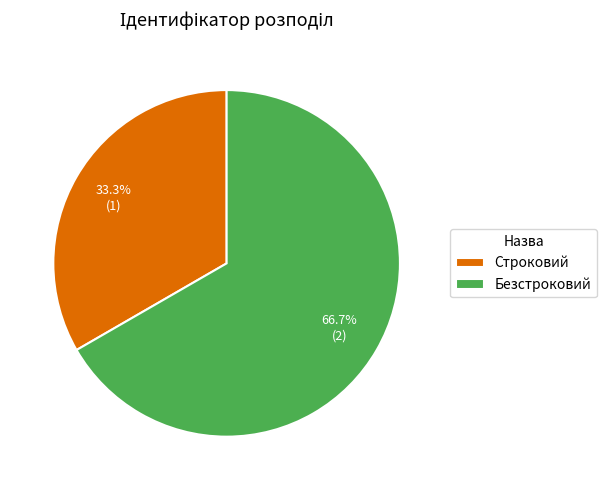

Count the number of slices in the pie.

2